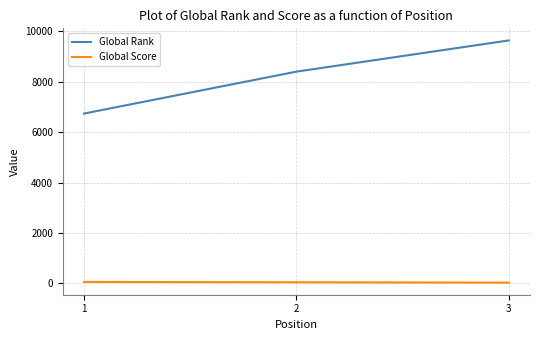

Which series changed the most between 1 and 3?

Global Rank